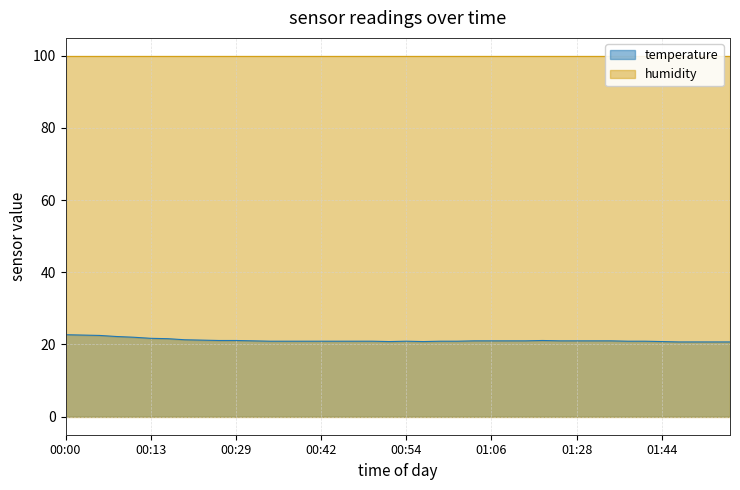

How many data points are less than 21?

19